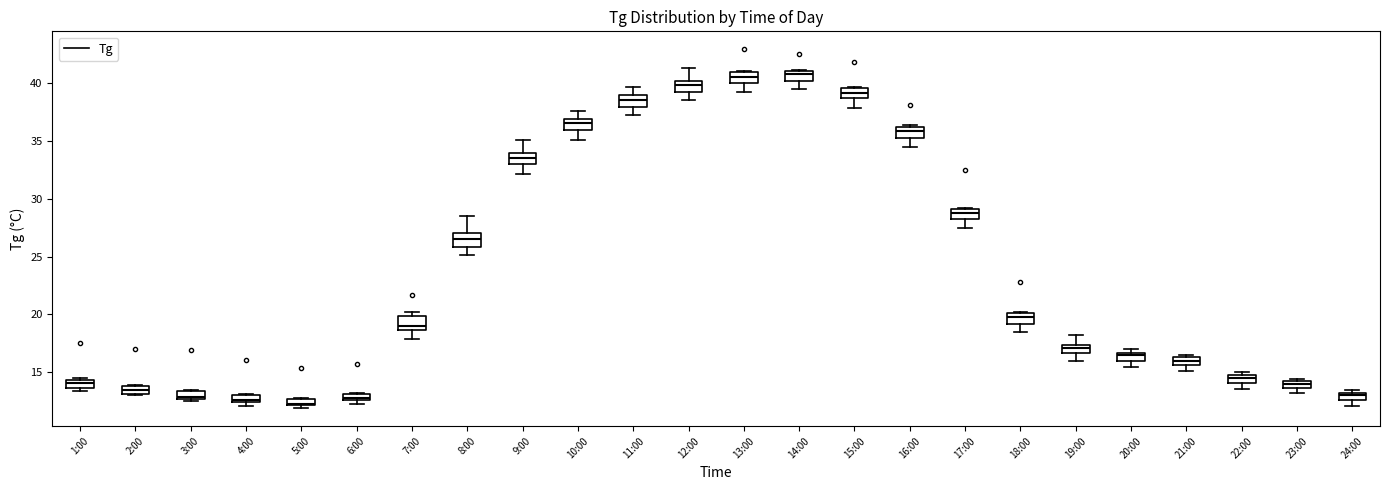

Where is the lower edge of the box for 23:00 on the y-axis? The values are not printed on the chart, so give them approximately, as read against the axis.

13.5